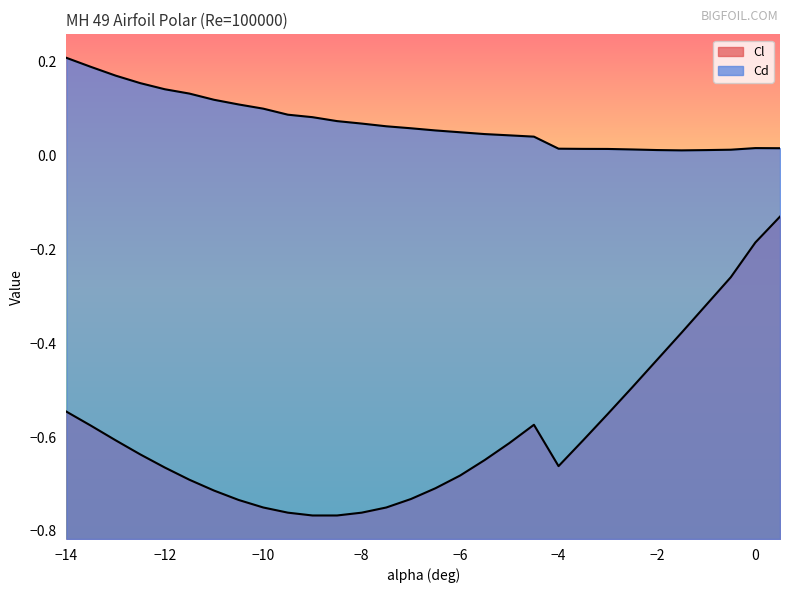

Which series changed the most between -9.5 and -7.5?

Cd